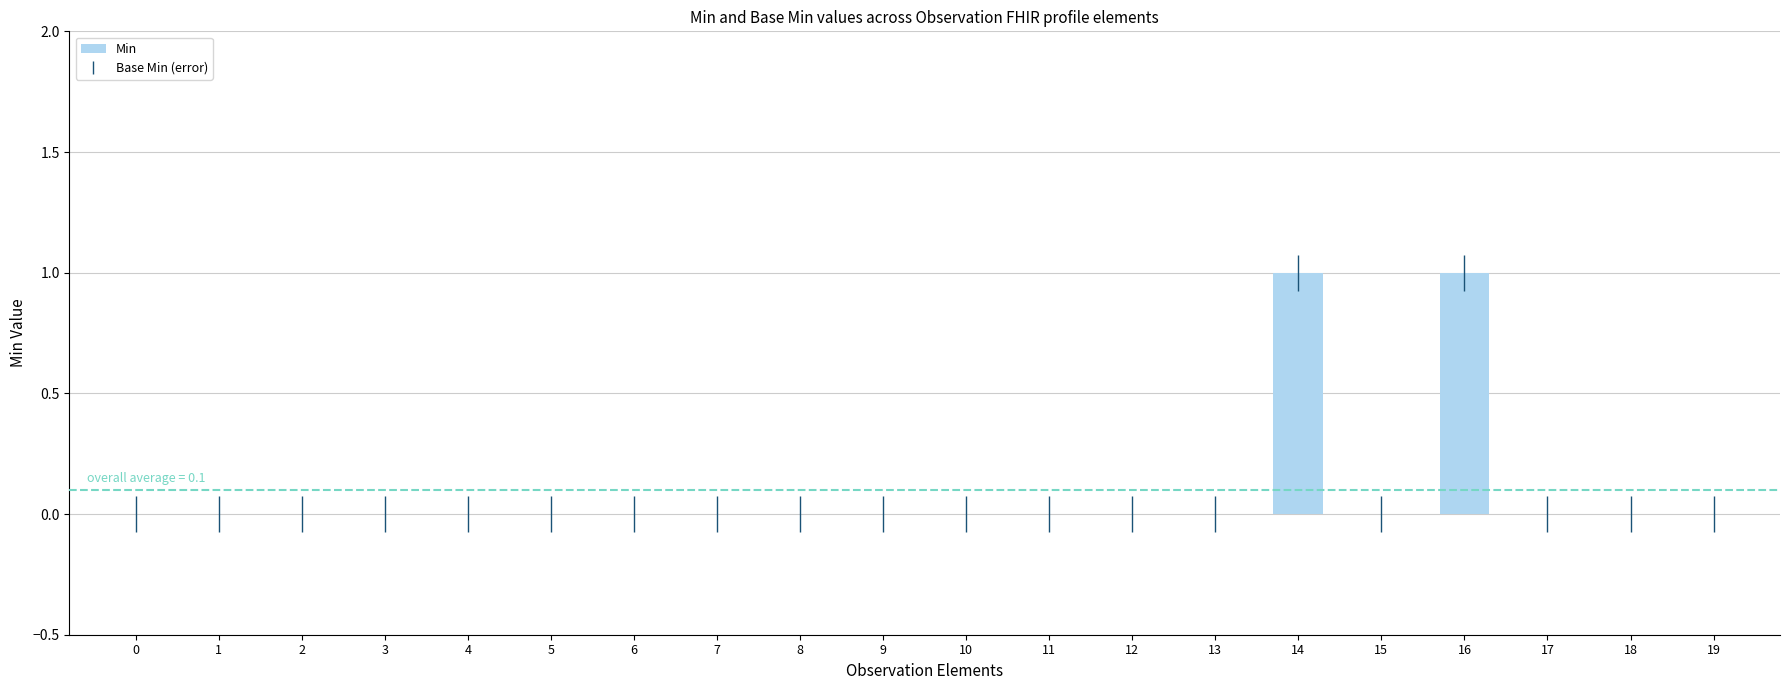

Count the values in the range 0 to 1.

20